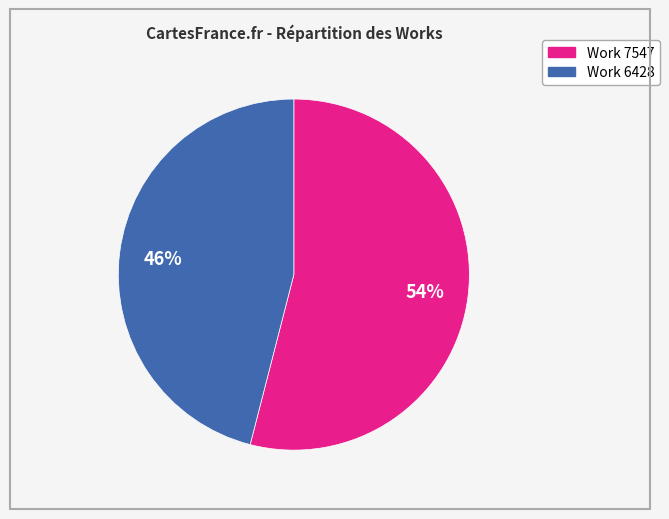

To the nearest percent, what is the combined percentage of Work 7547 and Work 6428?

100%